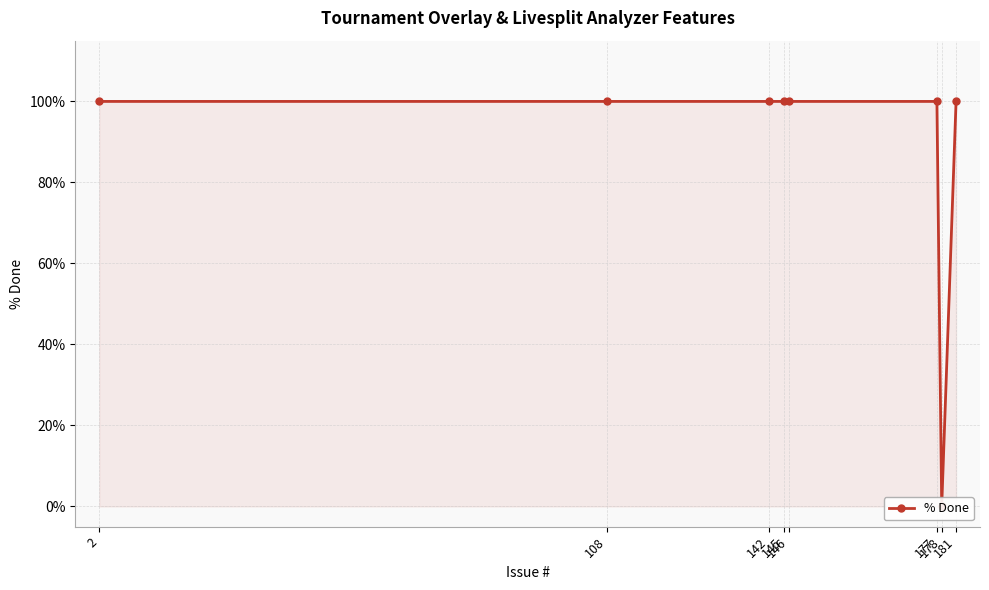

What is the value of the 8th point from the left?

100